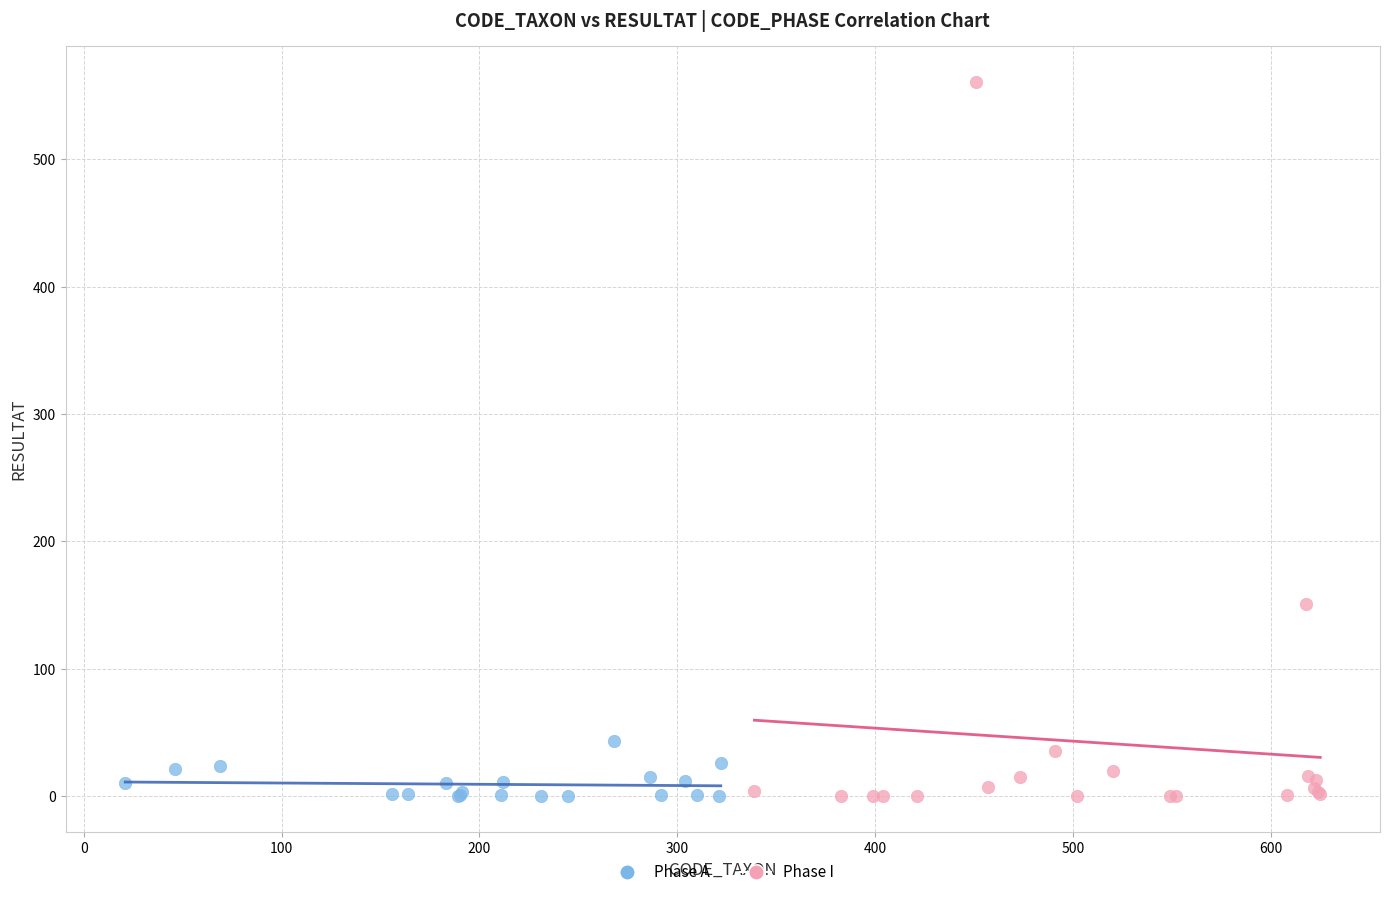

Which series contains the highest Y value?

Phase I